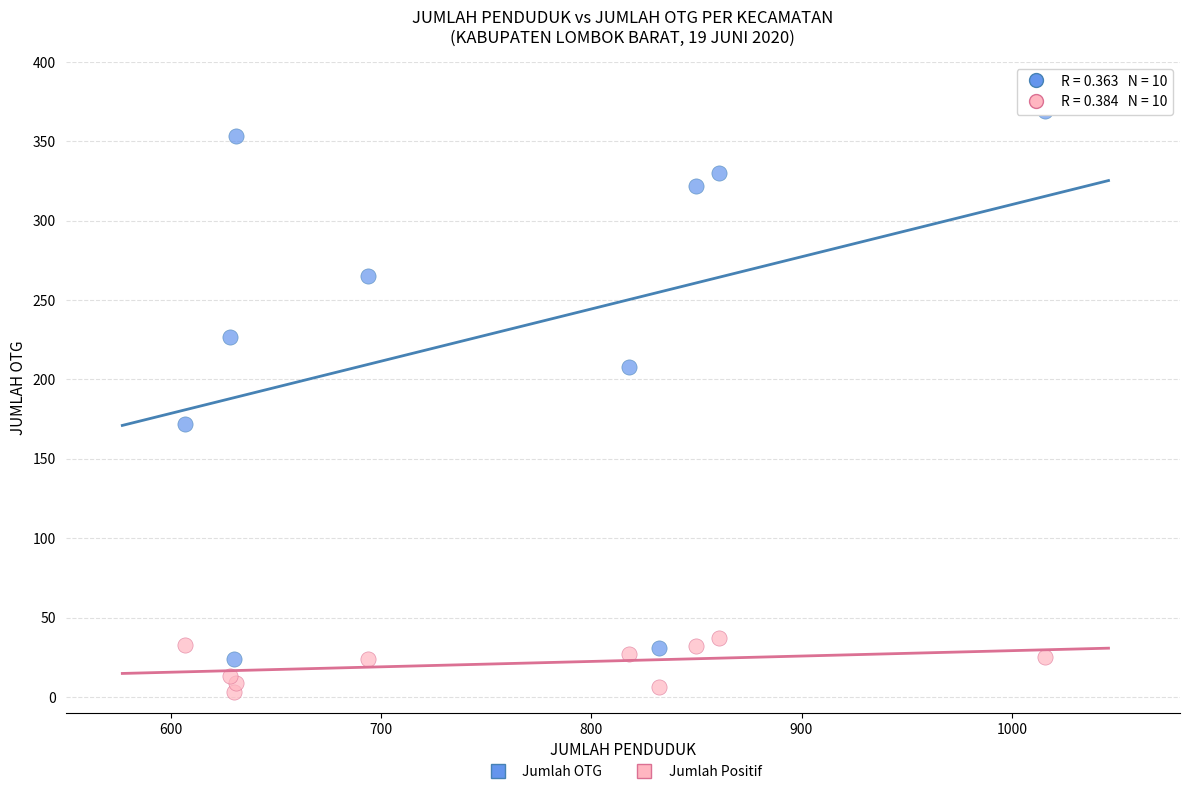

Which series contains the lowest Y value?

Jumlah Positif